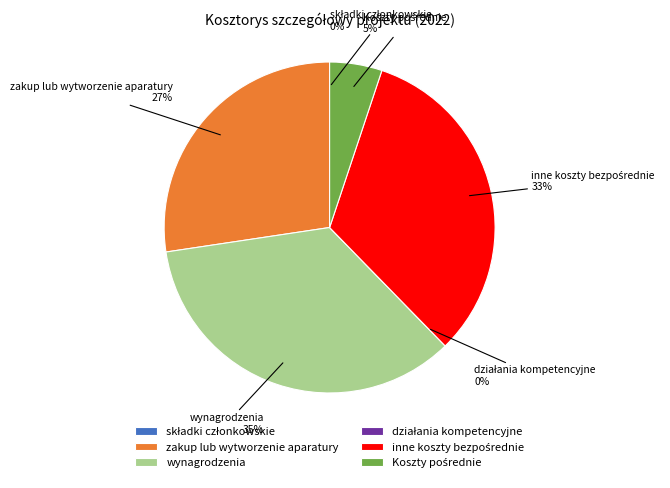

Which slice is the smallest?

składki członkowskie